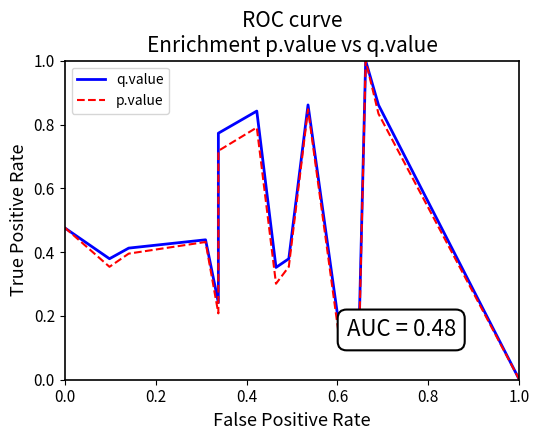

In q.value, how many points are higher than both neighbors (excluding endpoints)?

4